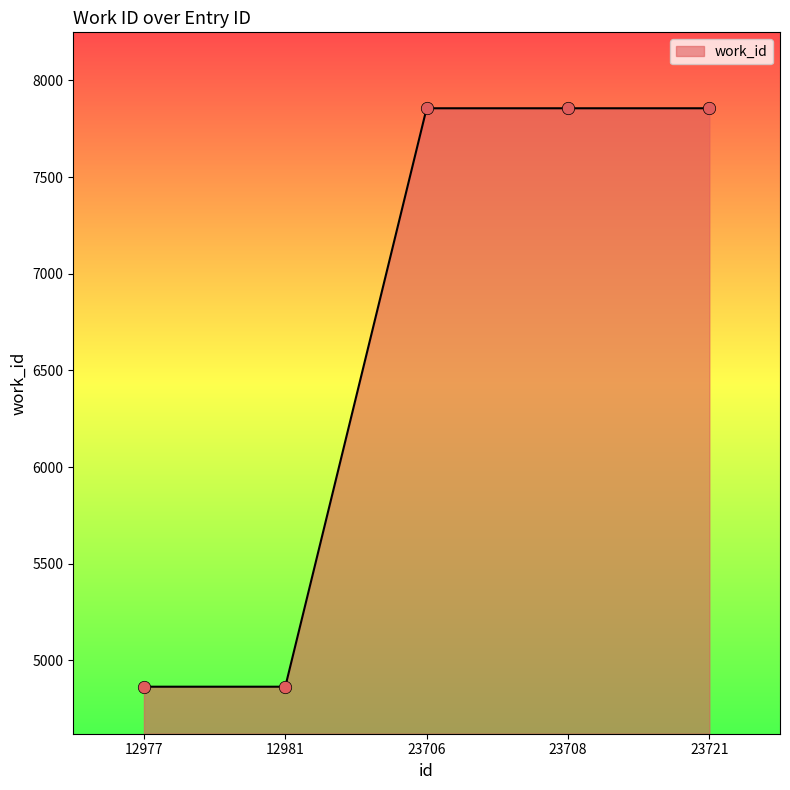

What is the ratio of the value at 12977 to the value at 12981?

1.0